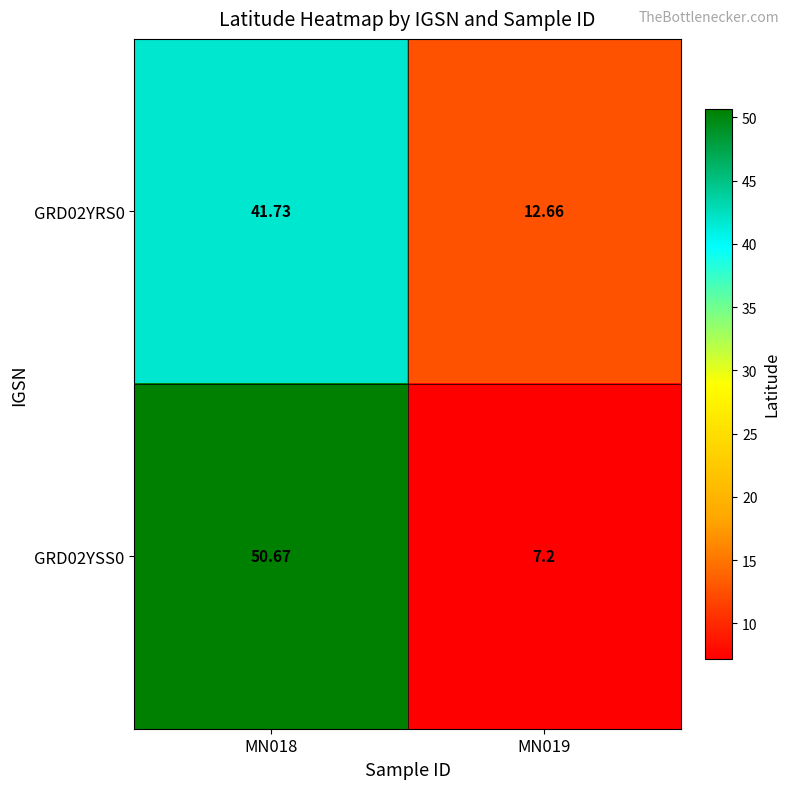

Is the value of GRD02YRS0 at MN019 greater than the value of GRD02YSS0 at MN018?

No